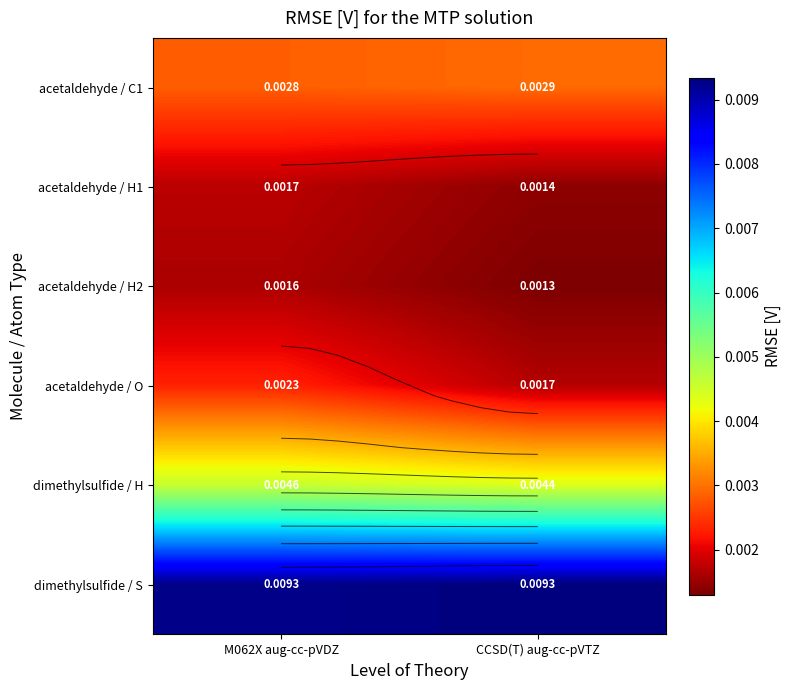

Where is acetaldehyde / H1 nearest to the value 0?

CCSD(T) aug-cc-pVTZ